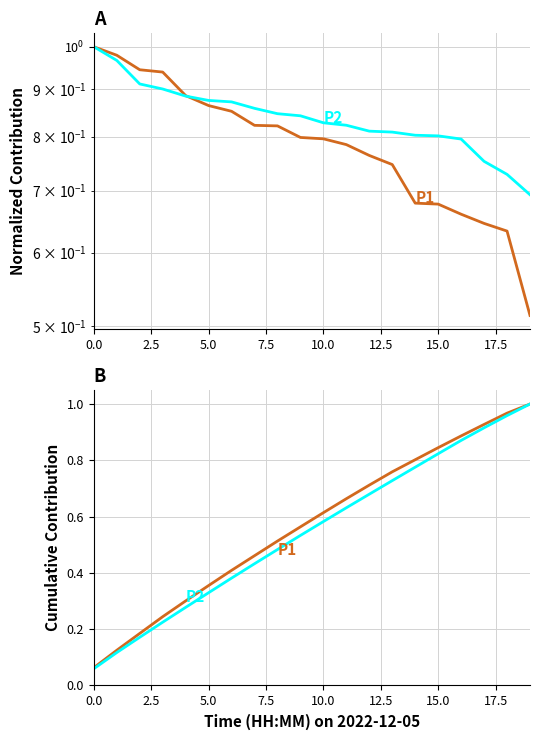

What position from the left is 16?

17